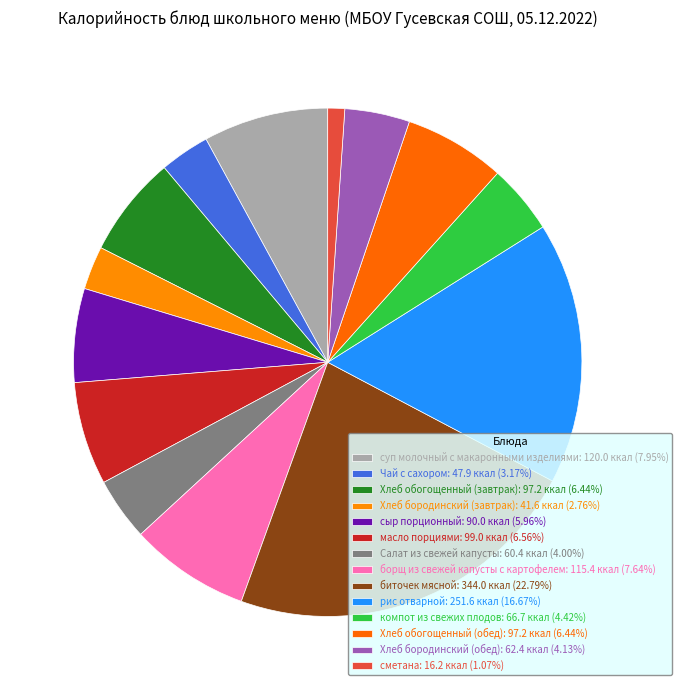

Do Хлеб бородинский (завтрак) and Хлеб обогощенный (обед) together represent more than half of the pie?

No